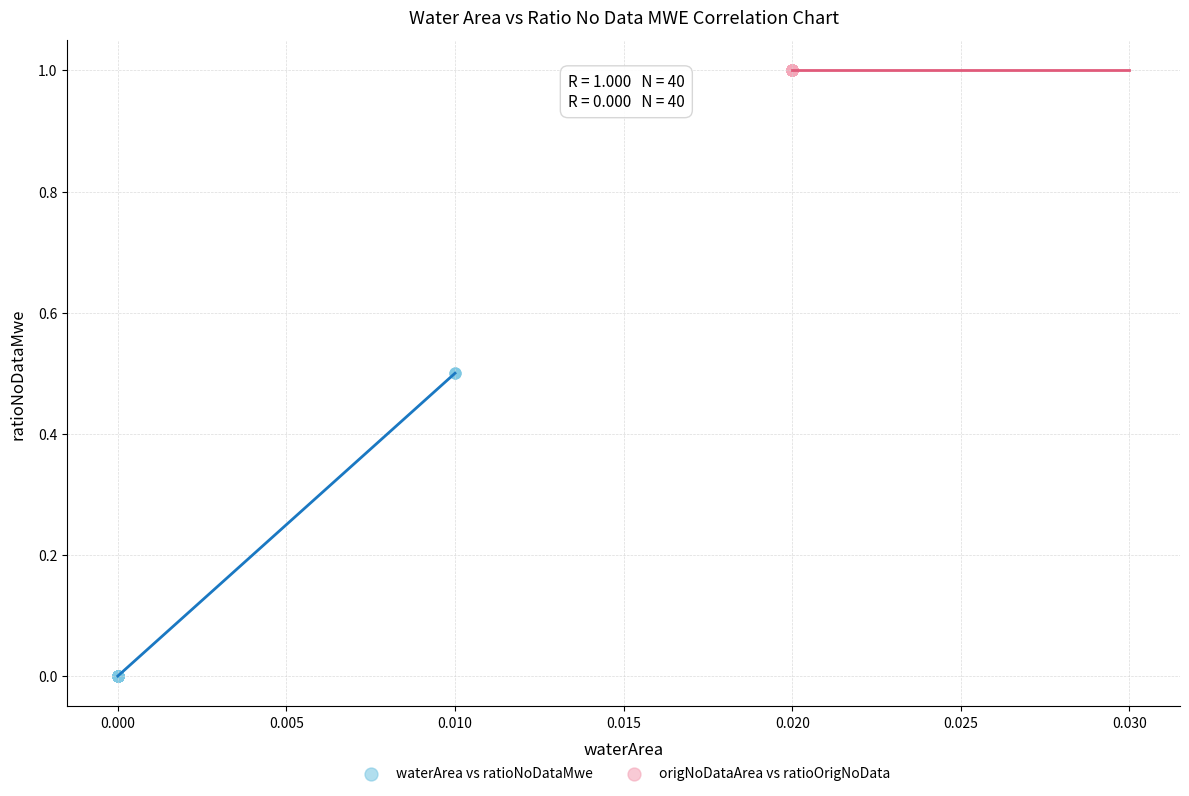

Which series reaches the maximum Y coordinate?

origNoDataArea vs ratioOrigNoData